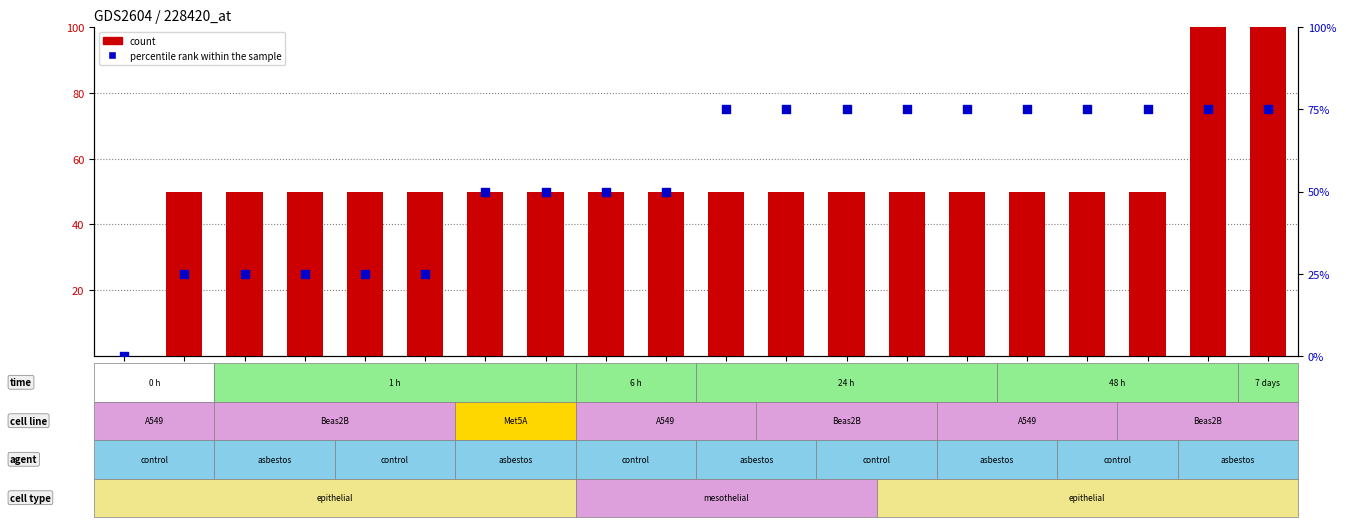

At how many categories does at least one series exceed 22?

19